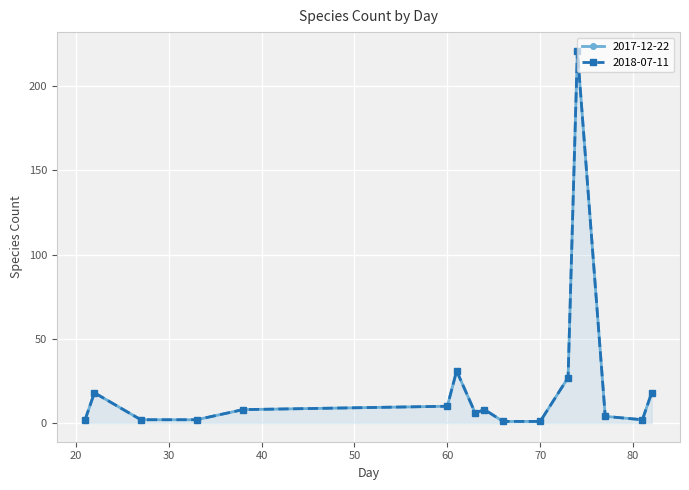

True or false: 2017-12-22 and 2018-07-11 cross at least once.

False